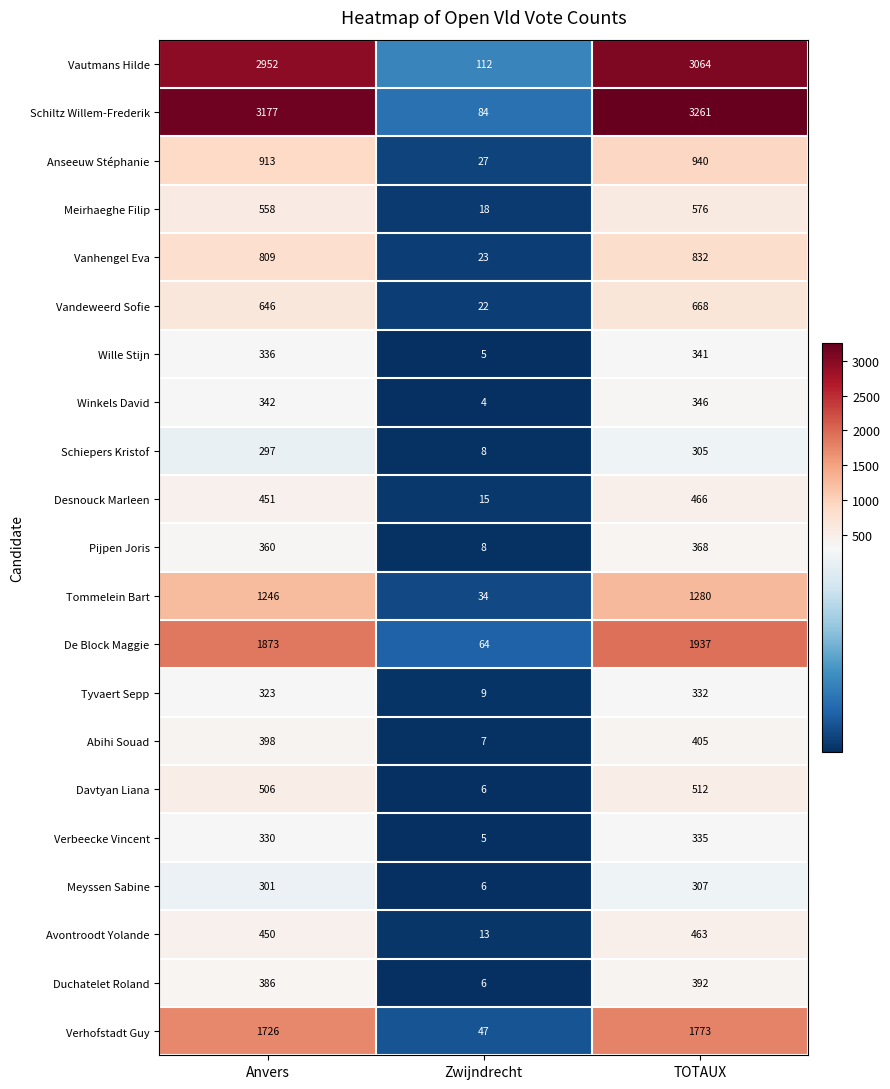

Is it true that Vautmans Hilde equals 112 at Zwijndrecht?

True